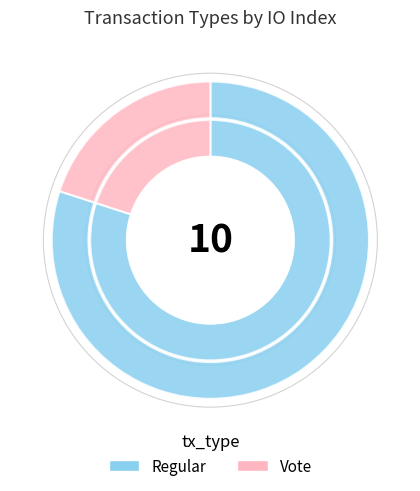

What is the largest slice in the pie chart?

Regular